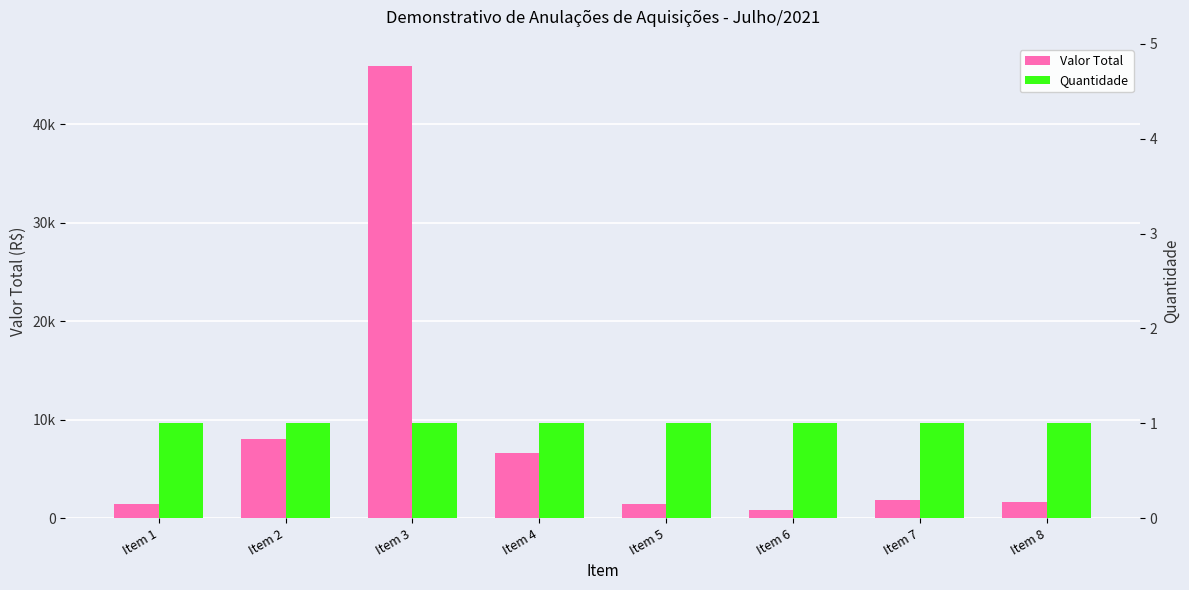

How many bars are there in total?

16